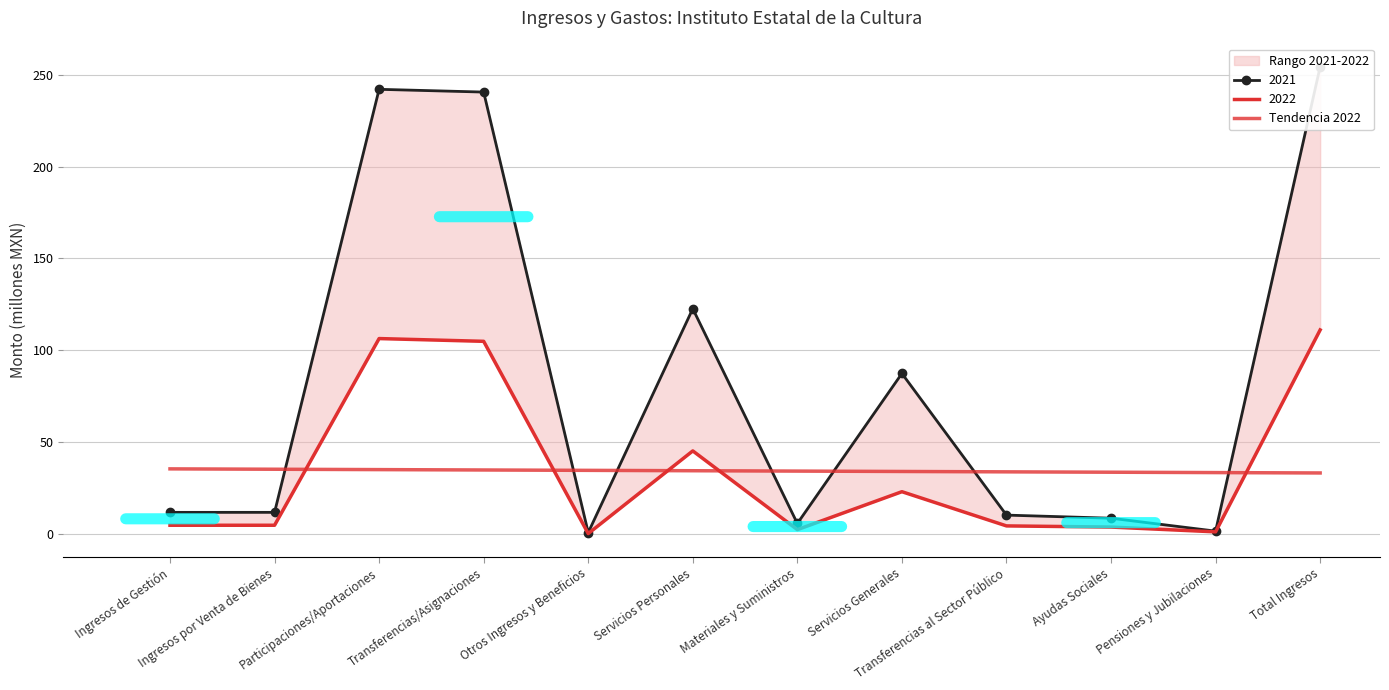

How many data points are less than 34?

5